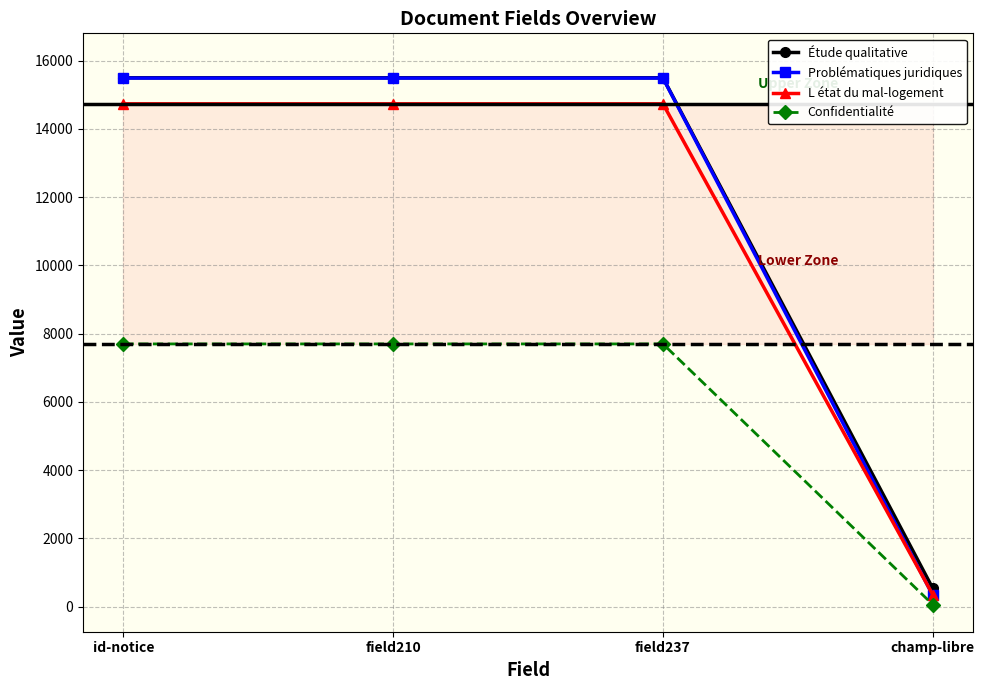

What is the sum of all Problématiques juridiques values?

46793